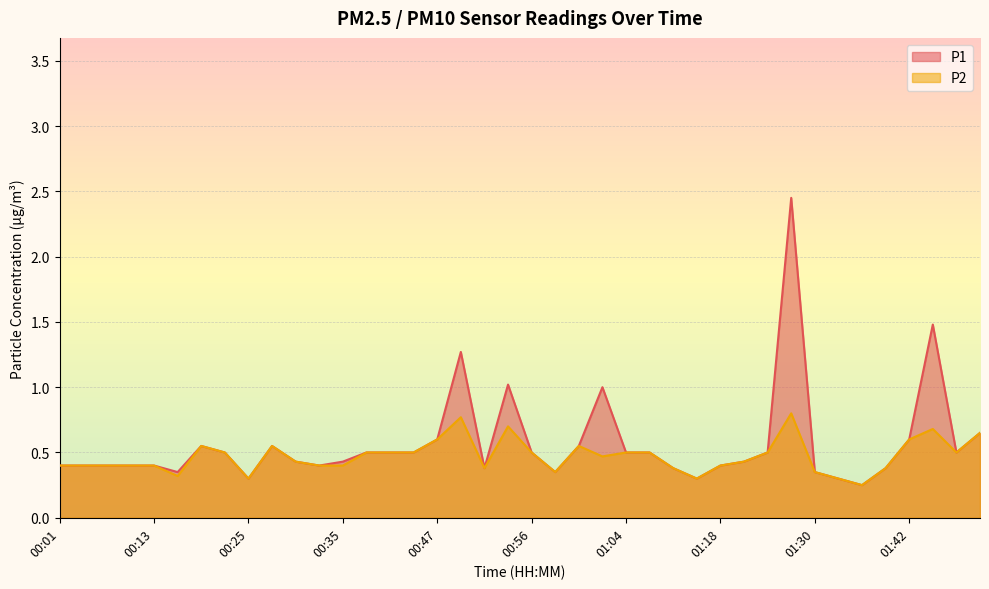

What is the total value across all series at 01:02?

1.5